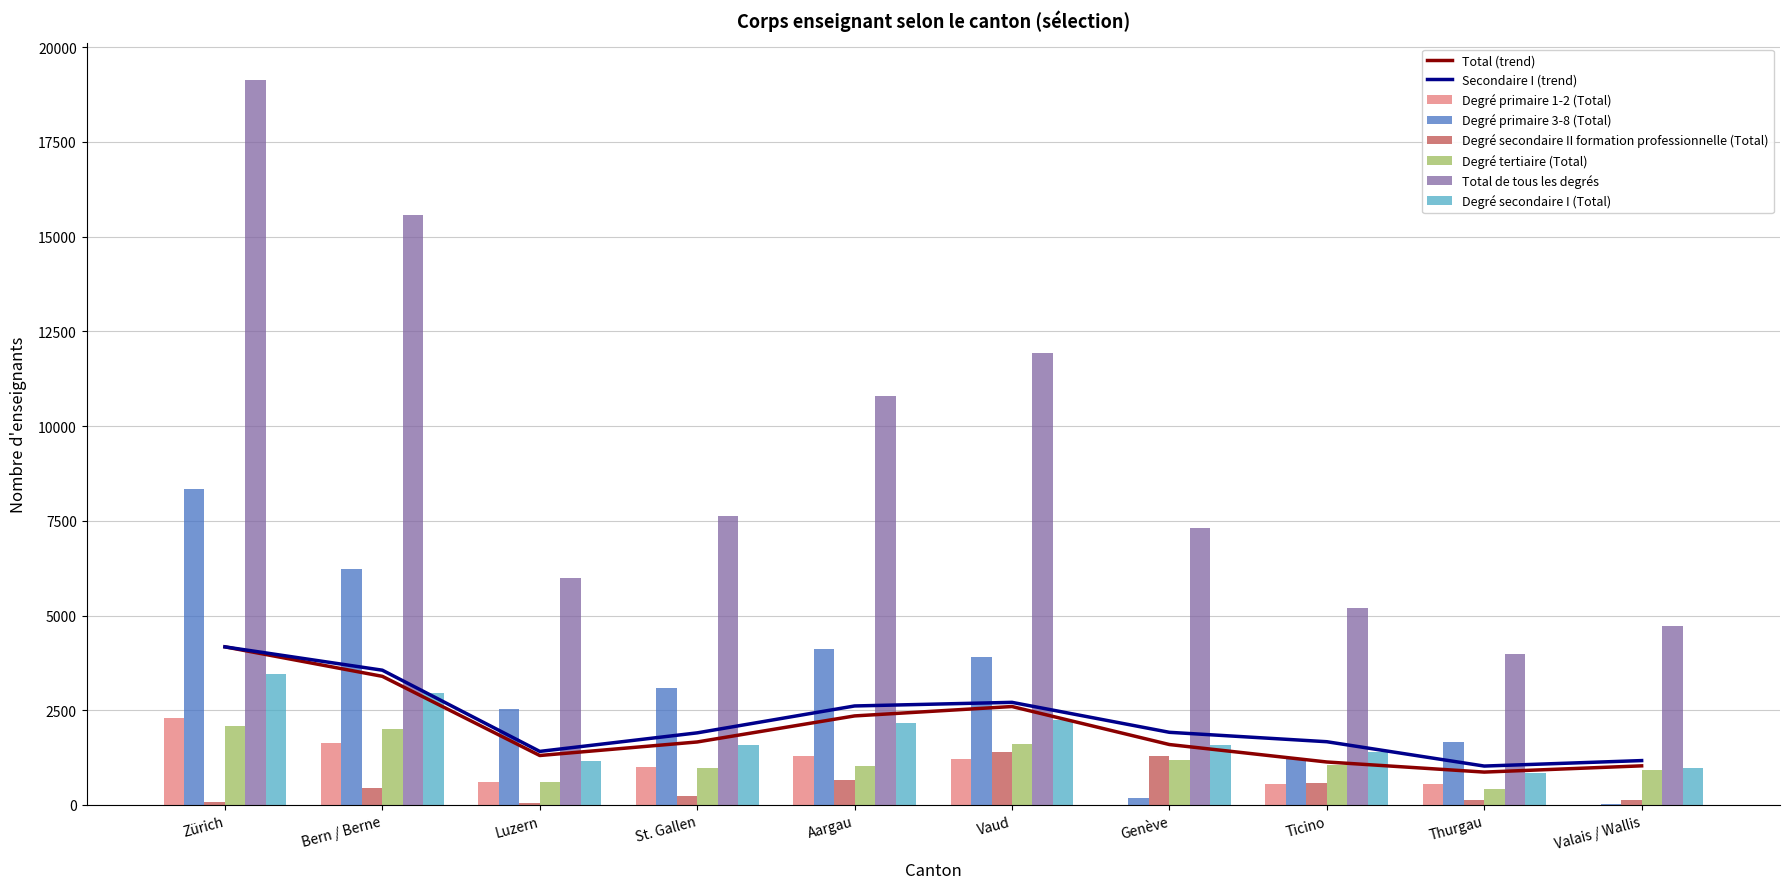

What is the sum of all Total de tous les degrés values?

92259